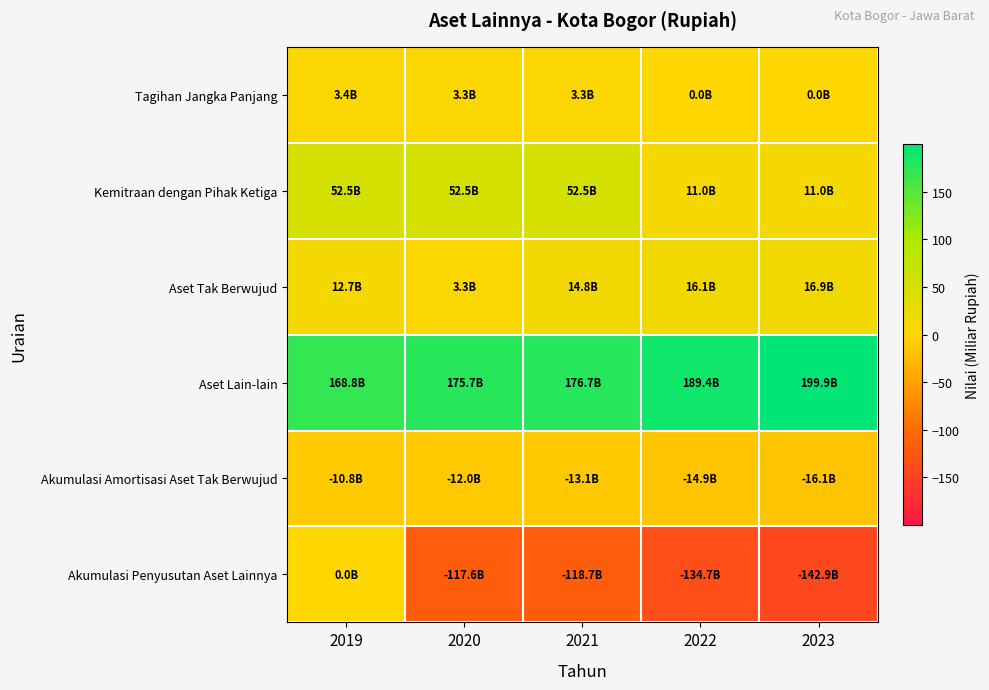

Reading left to right, list all the values displayed in this chart.

Tagihan Jangka Panjang: 2019=3.4	2020=3.3	2021=3.3	2022=0.0	2023=0.0
Kemitraan dengan Pihak Ketiga: 2019=52.5	2020=52.5	2021=52.5	2022=11.0	2023=11.0
Aset Tak Berwujud: 2019=12.7	2020=3.3	2021=14.8	2022=16.1	2023=16.9
Aset Lain-lain: 2019=168.8	2020=175.7	2021=176.7	2022=189.4	2023=199.9
Akumulasi Amortisasi Aset Tak Berwujud: 2019=-10.8	2020=-12.0	2021=-13.1	2022=-14.9	2023=-16.1
Akumulasi Penyusutan Aset Lainnya: 2019=0.0	2020=-117.6	2021=-118.7	2022=-134.7	2023=-142.9